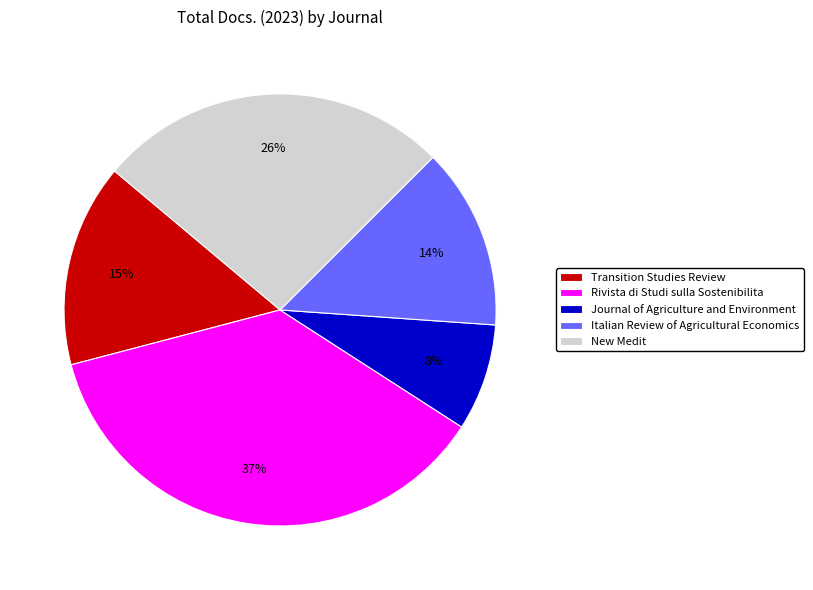

How many slices are in this pie chart?

5